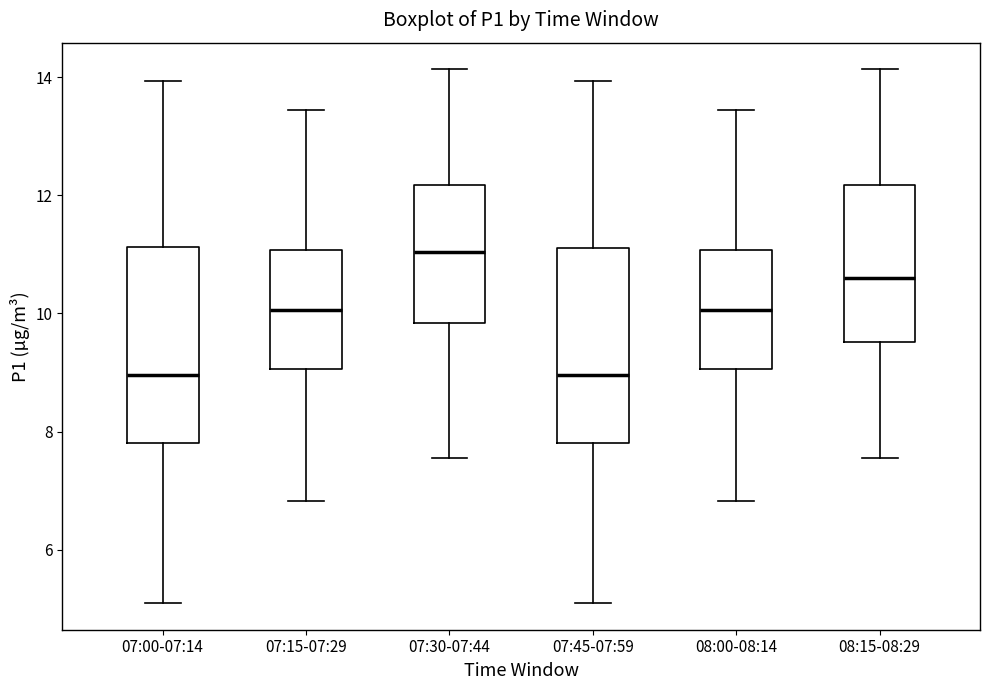

Which box has the highest median line?

07:30-07:44